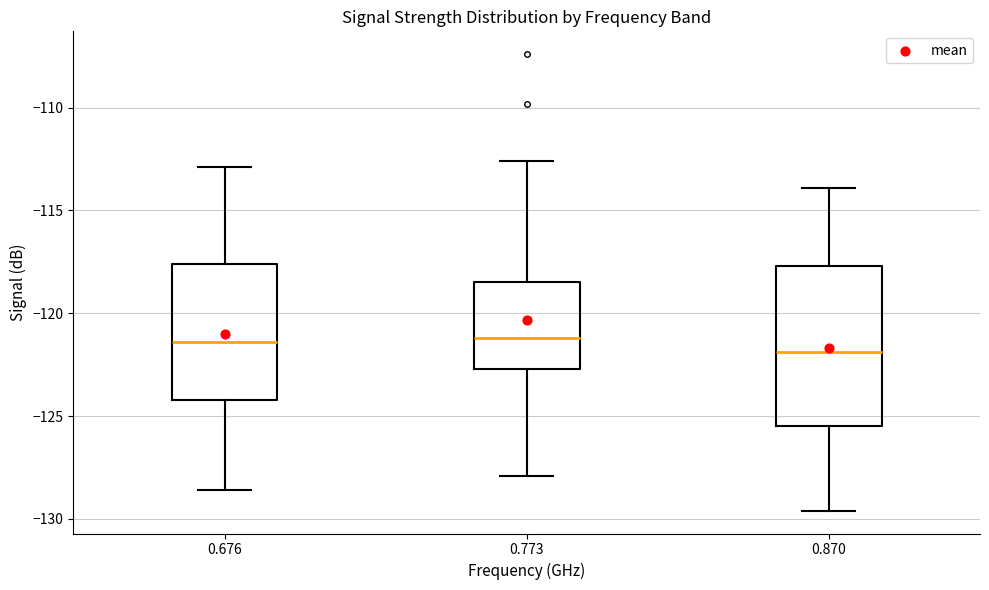

Where is the upper edge of the box at x = 0.676 on the y-axis? The values are not printed on the chart, so give them approximately, as read against the axis.

-117.5